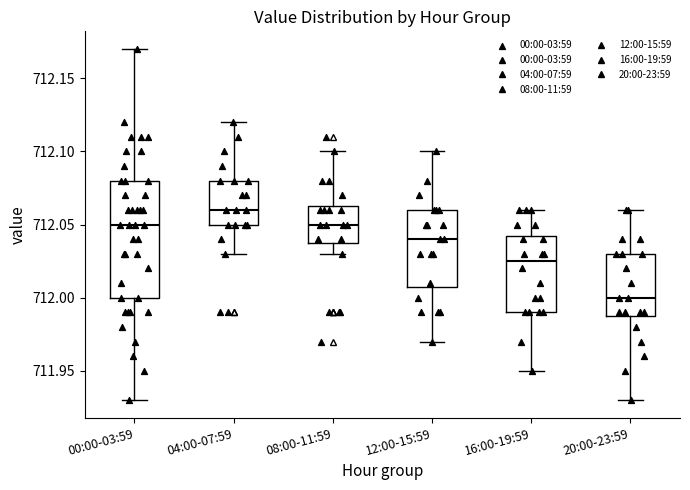

Reading left to right, read every box against the y-axis: the position of its median line, the range the box covers, and the ends of its whiskers. The values are not printed on the chart, so give them approximately, as read against the axis.

00:00-03:59: median 712.050, box 712.000 to 712.080, whiskers 711.930 to 712.170
04:00-07:59: median 712.060, box 712.050 to 712.080, whiskers 712.030 to 712.120
08:00-11:59: median 712.050, box 712.040 to 712.065, whiskers 712.030 to 712.100
12:00-15:59: median 712.040, box 712.010 to 712.060, whiskers 711.970 to 712.100
16:00-19:59: median 712.025, box 711.990 to 712.045, whiskers 711.950 to 712.060
20:00-23:59: median 712.000, box 711.990 to 712.030, whiskers 711.930 to 712.060